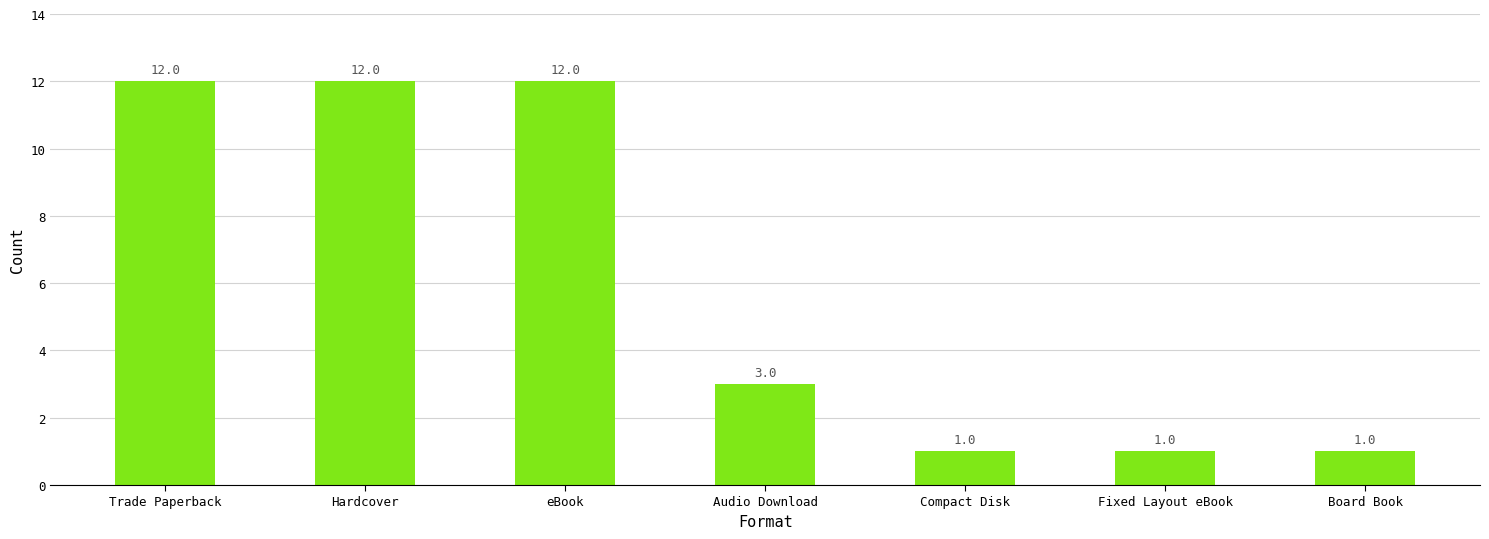

What is the value of the 3rd bar from the left?

12